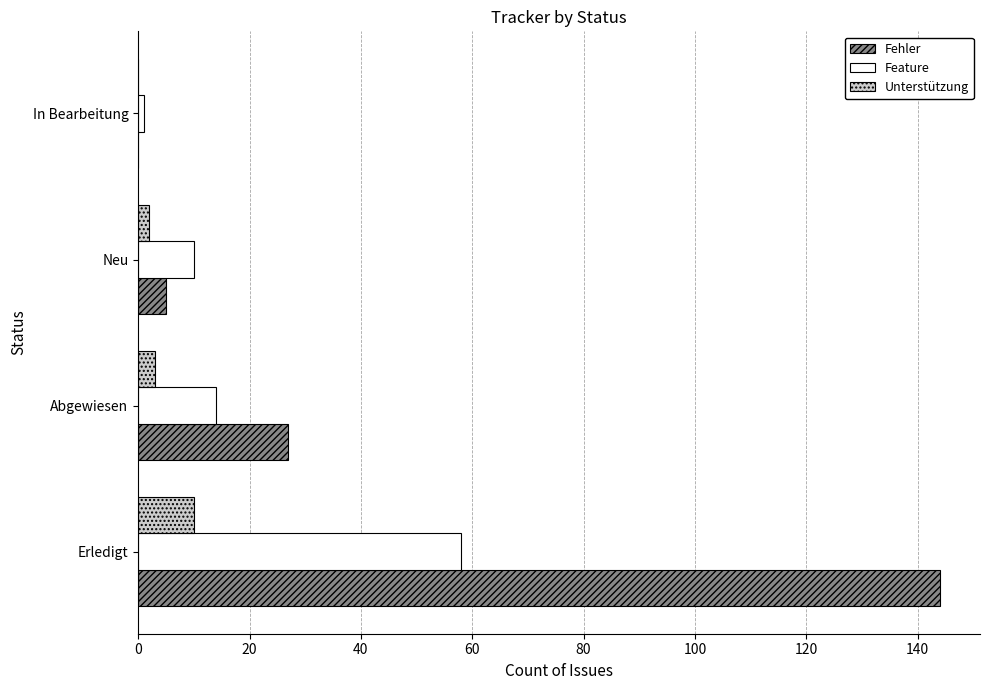

How many categories are shown in the chart?

4